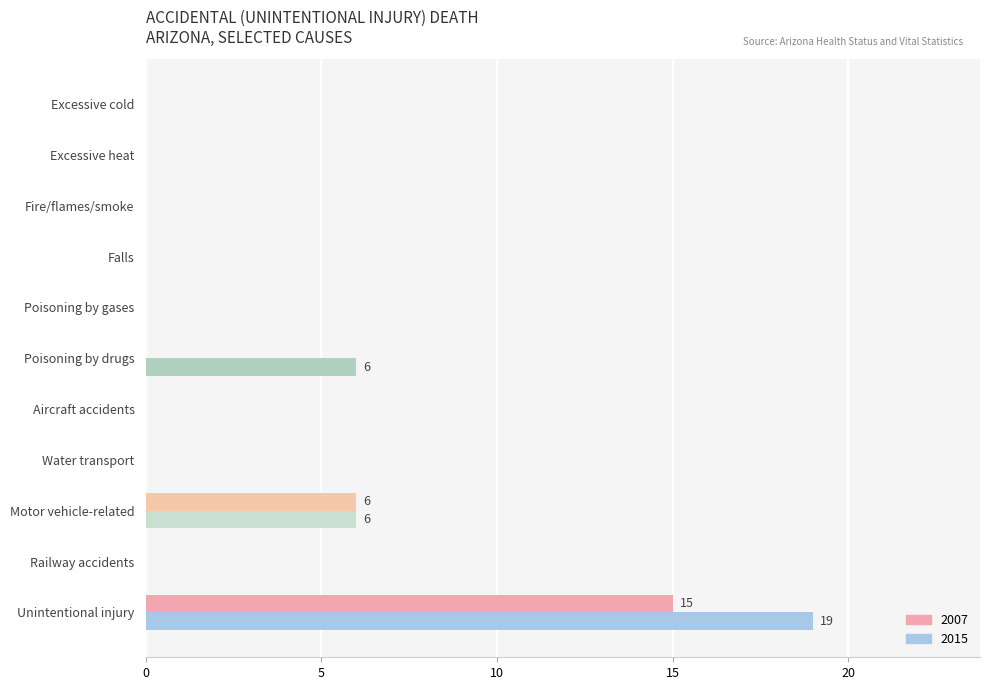

Count the number of data series in this chart.

2